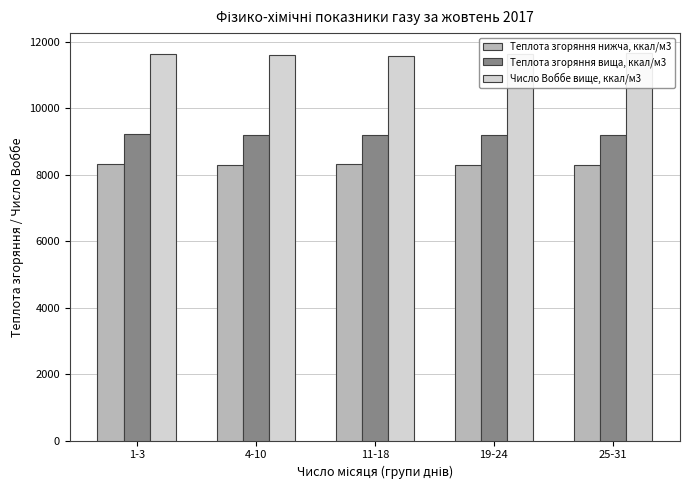

Is it true that Теплота згоряння вища, ккал/м3 equals 9188.4 at 19-24?

True